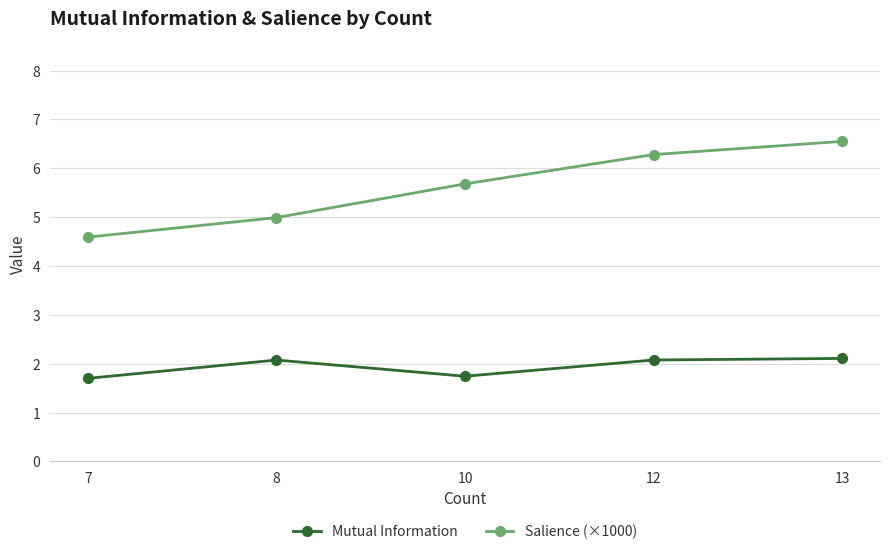

Which series has the widest spread of values?

Salience (×1000)